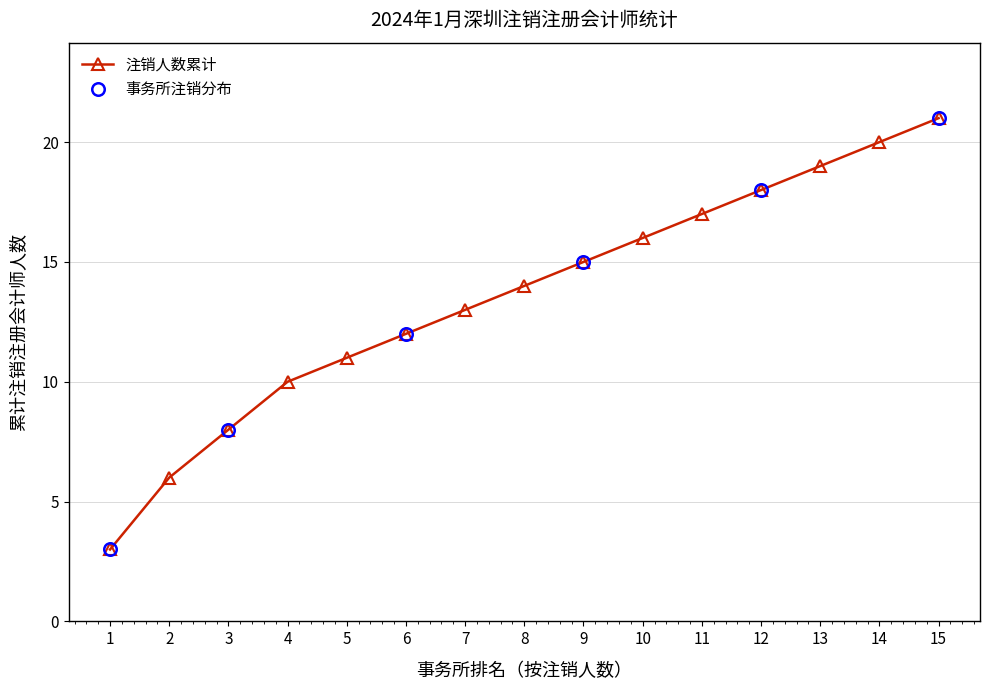

True or false: 事务所分布数量 has a value of 2 at 14.

False